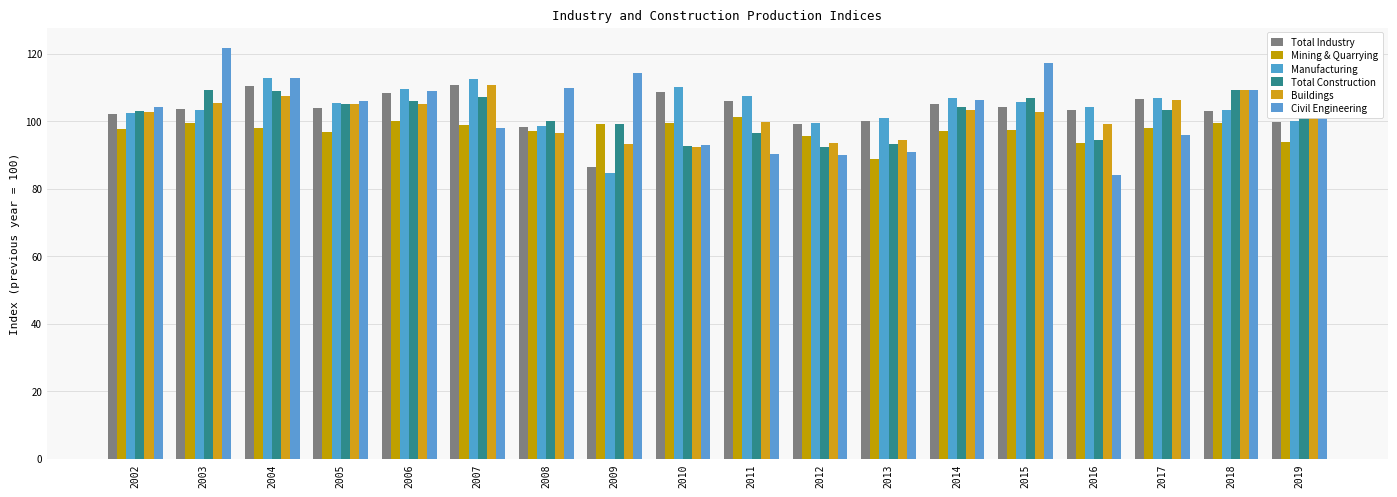

What is the difference between the highest and lowest values at 2008?

13.4